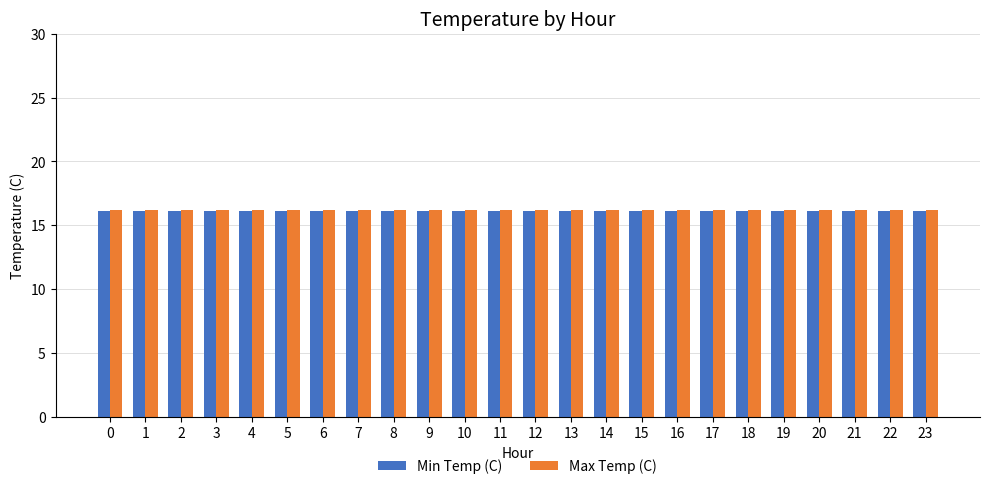

What is the sum of the Min Temp (C) values at 15 and 22?

32.2